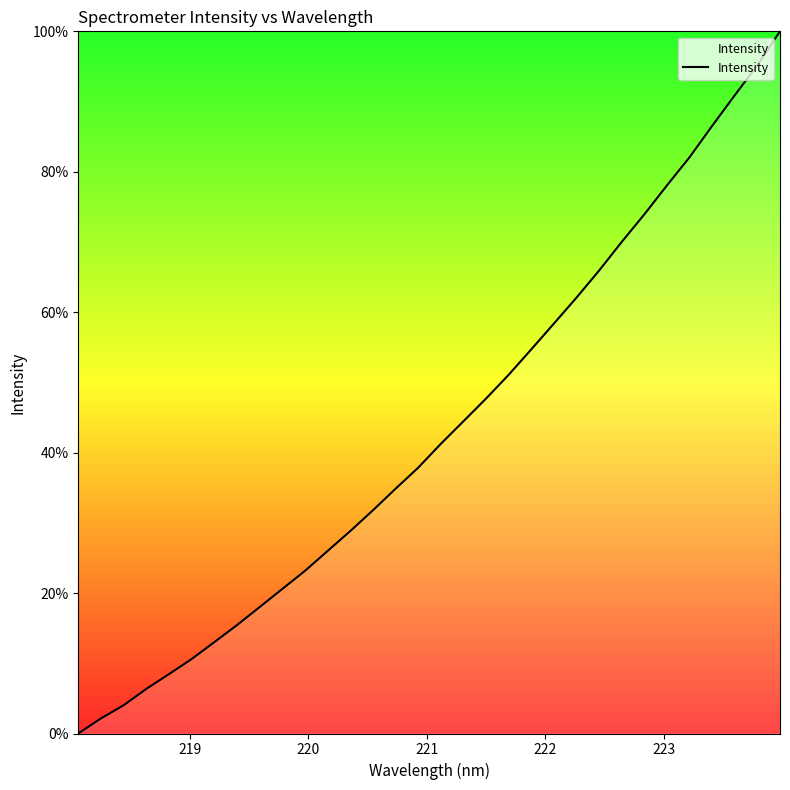

What is the difference between the maximum and minimum values?

100.0